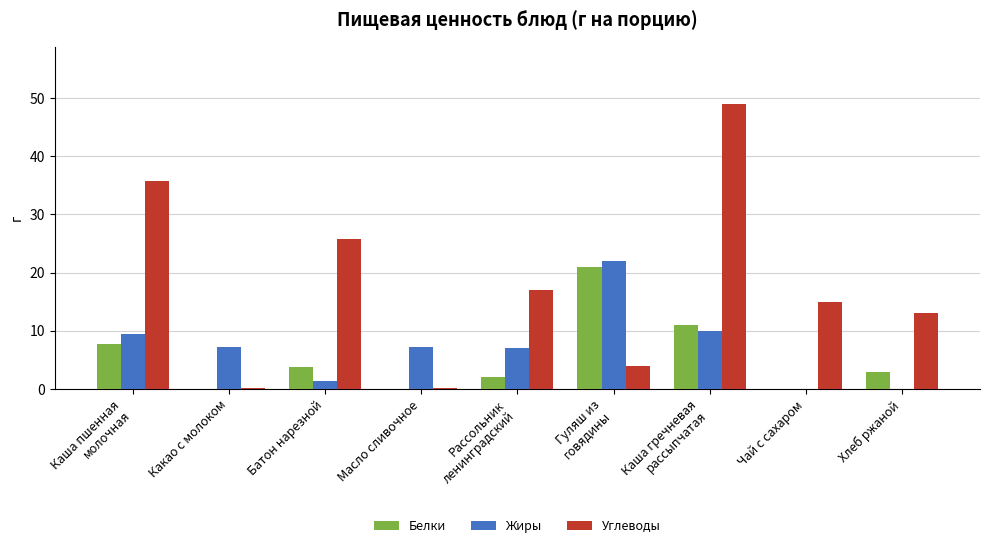

What is the total value across all series at Чай с сахаром?

15.0